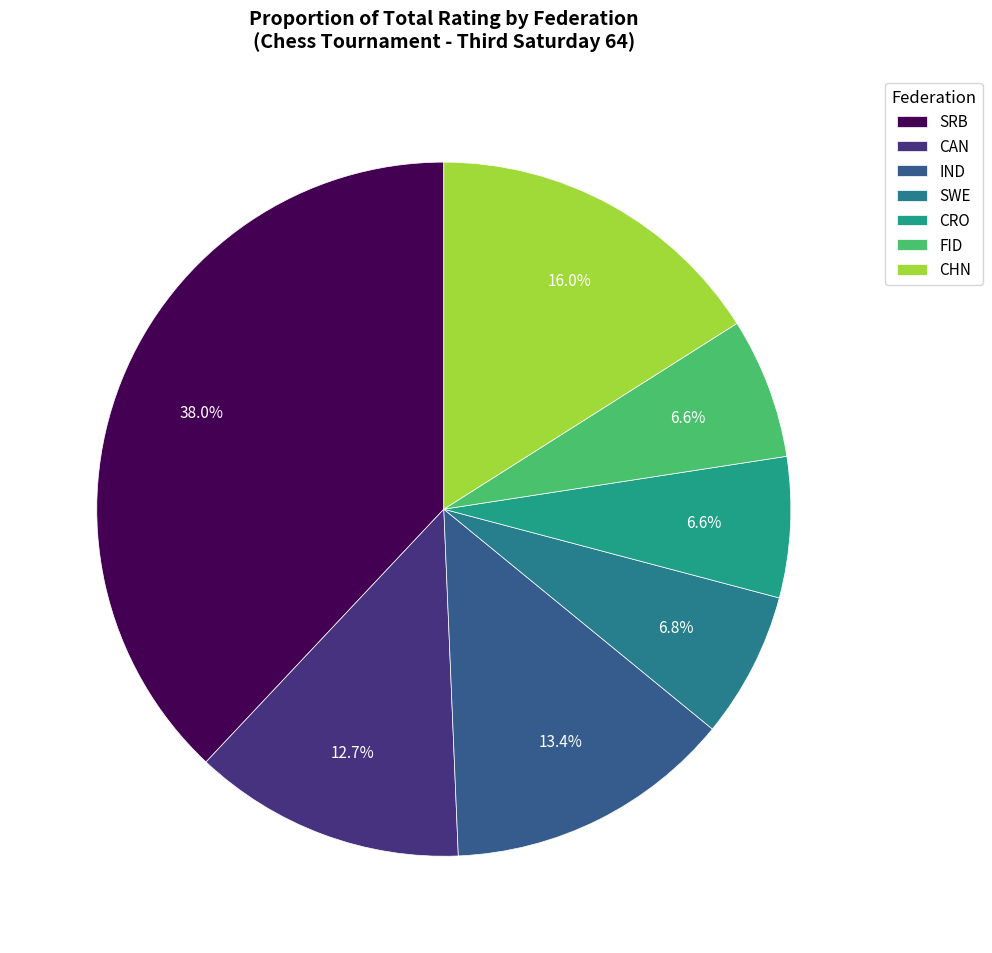

What portion of the pie excludes IND?

86.6%